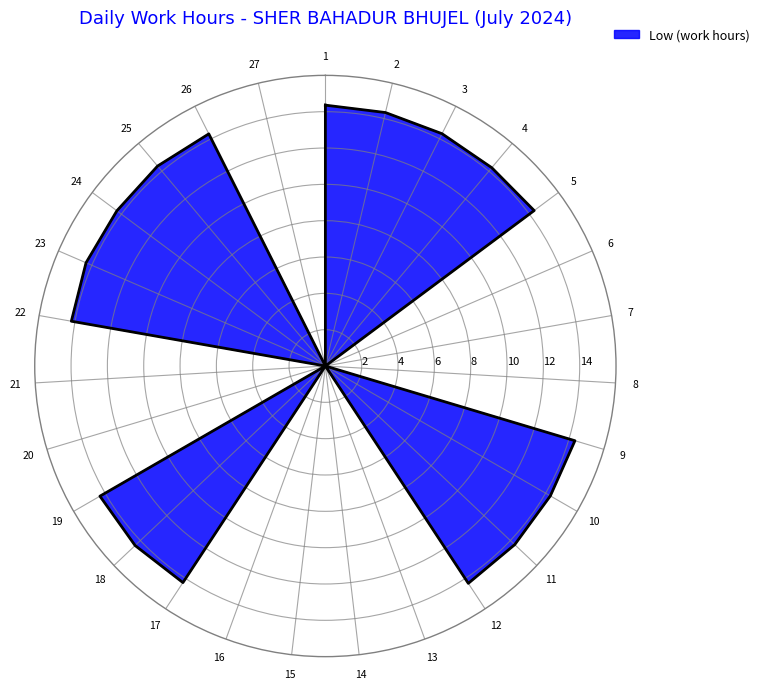

The value of Low at 2 is 14.3. True or false?

True